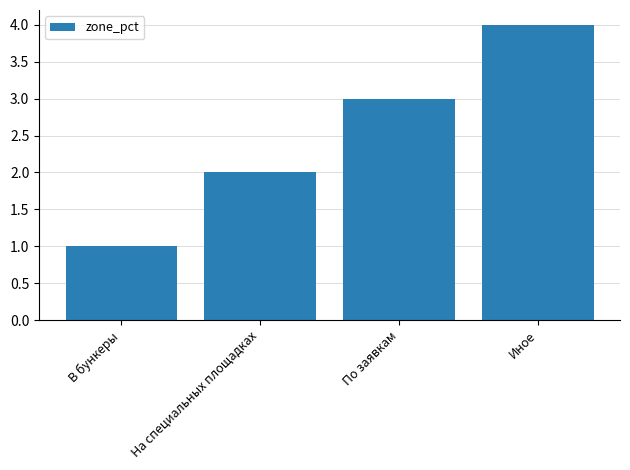

What is the change in value from По заявкам to Иное?

+1